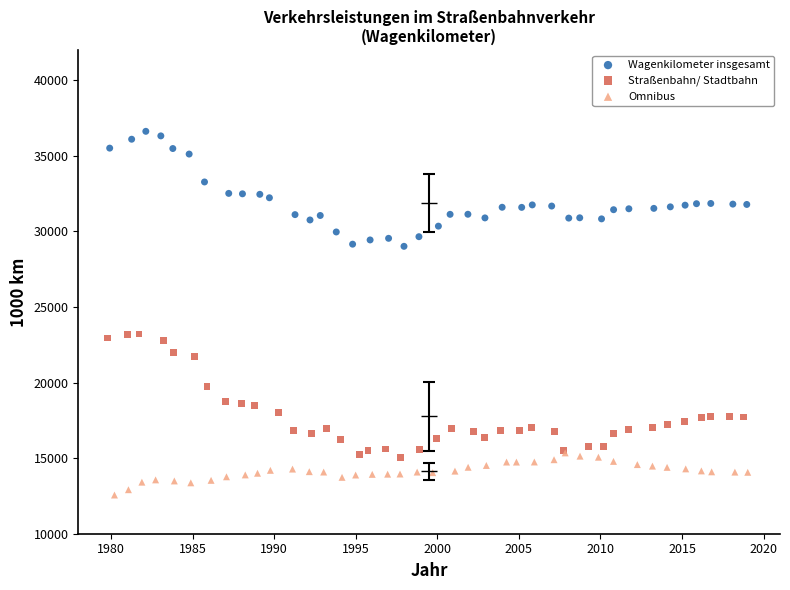

Which series reaches the maximum Y coordinate?

Wagenkilometer insgesamt